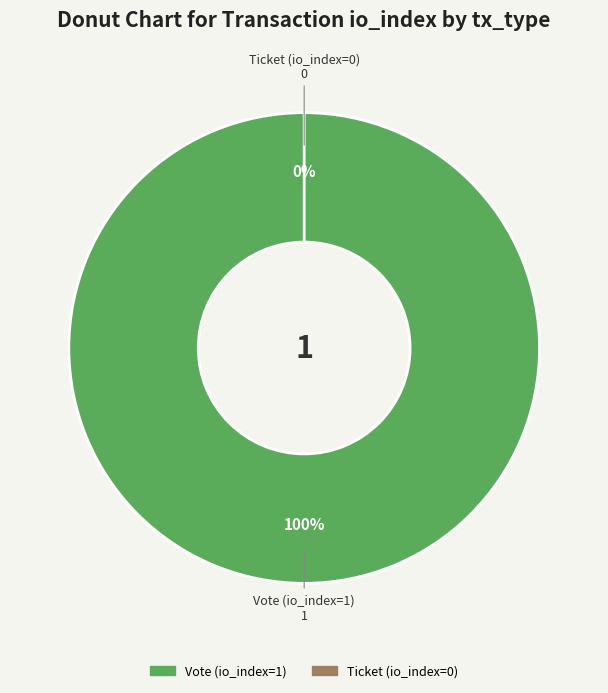

Count the number of slices in the pie.

2